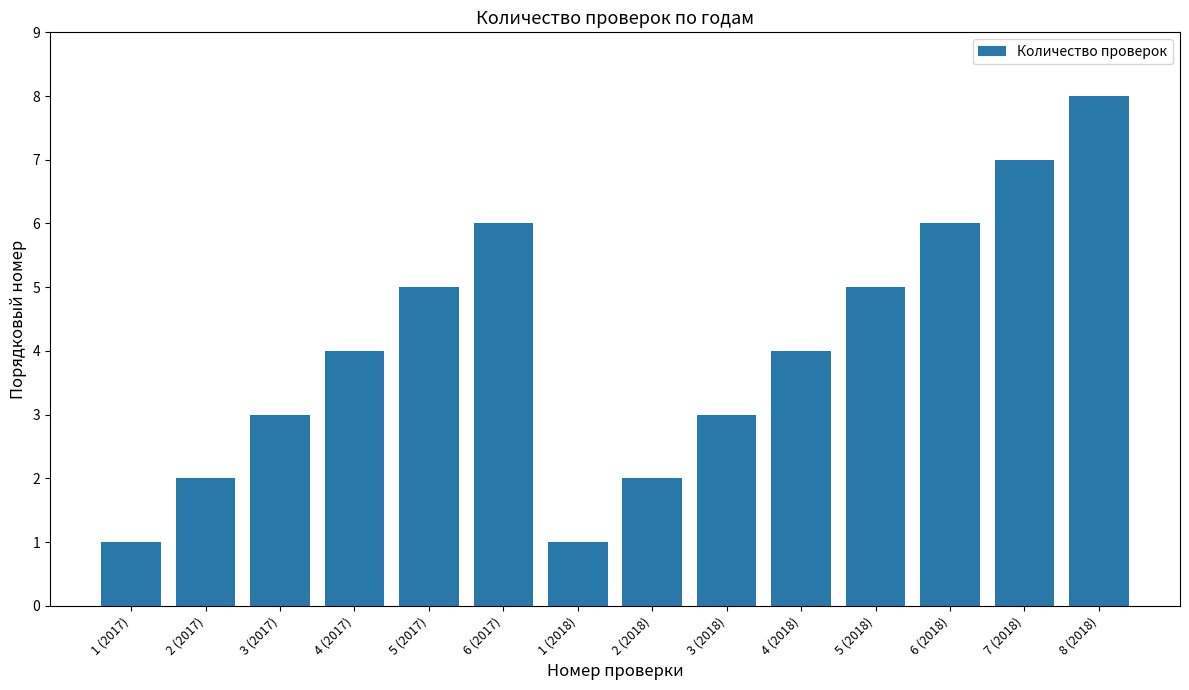

Are the bars horizontal?

No